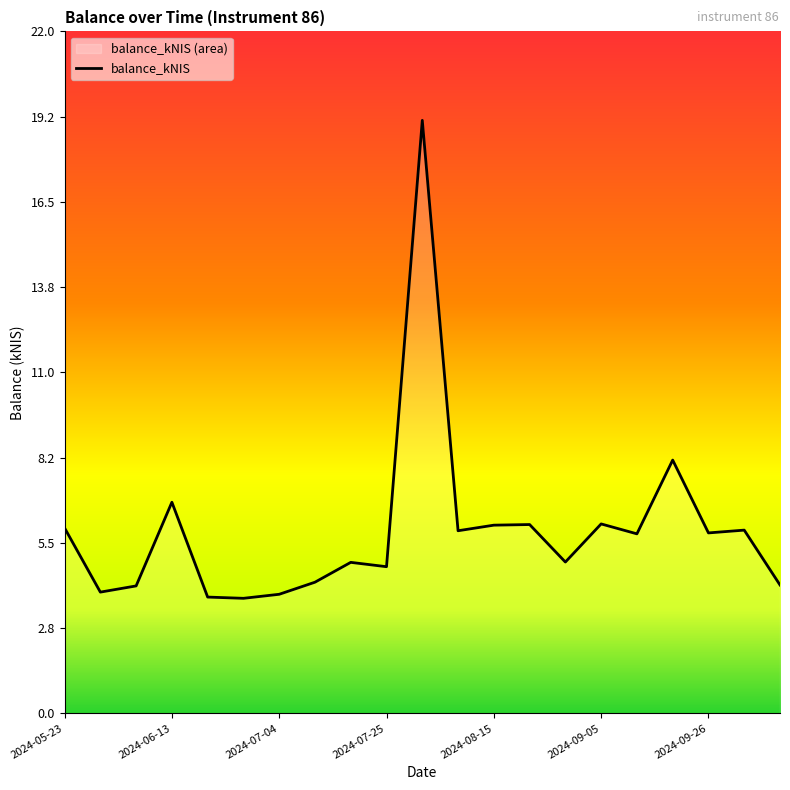

Does the chart display data point markers on the line(s)?

No